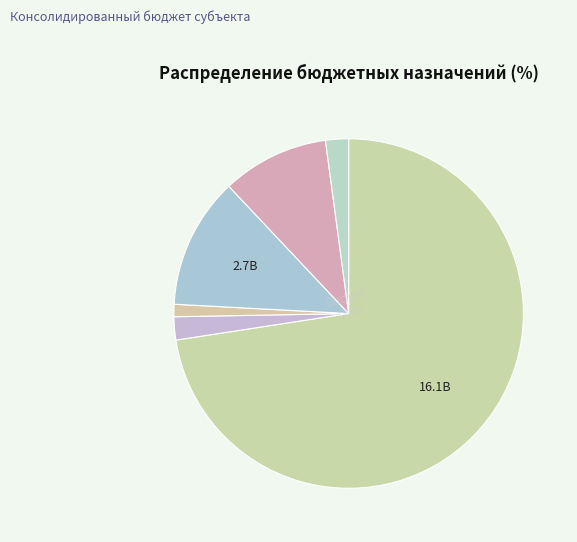

Count the number of slices in the pie.

6